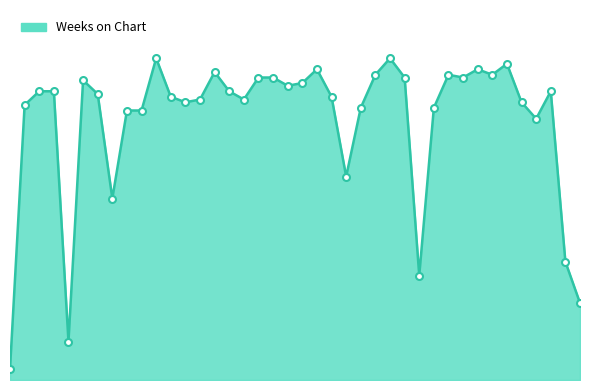

List the labels in order of value, largest first.

11, 27, 35, 22, 33, 15, 26, 31, 34, 18, 19, 28, 32, 6, 21, 20, 3, 4, 16, 38, 7, 12, 23, 14, 17, 13, 36, 2, 25, 30, 9, 10, 37, 24, 8, 39, 29, 40, 5, 1